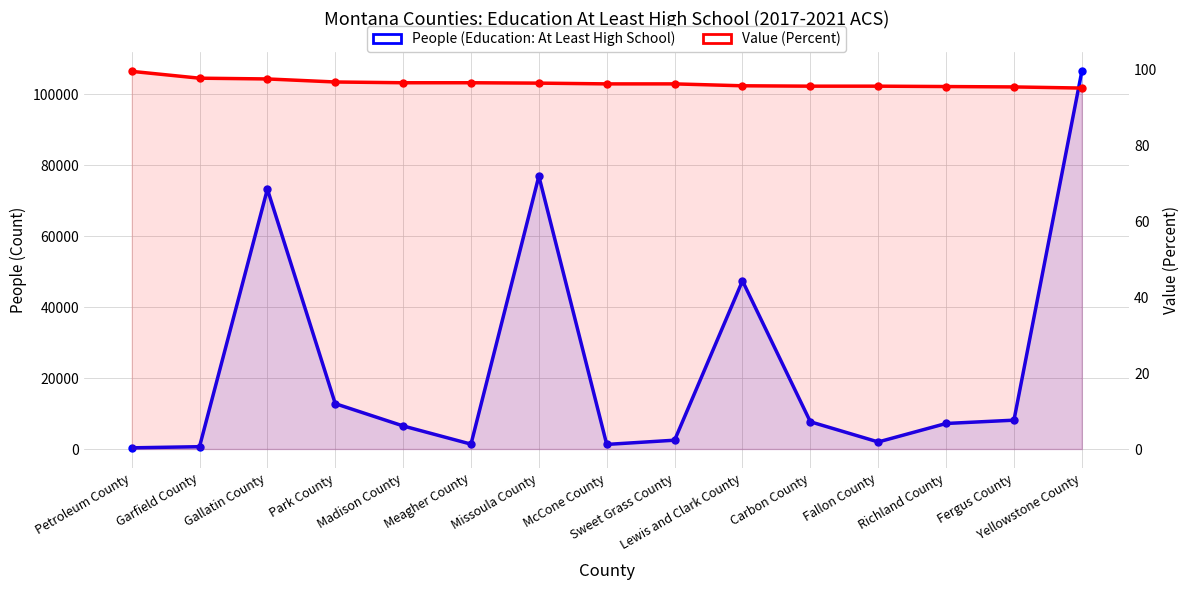

True or false: People (Education: At Least High School) has a value of 136.9 at Garfield County.

False